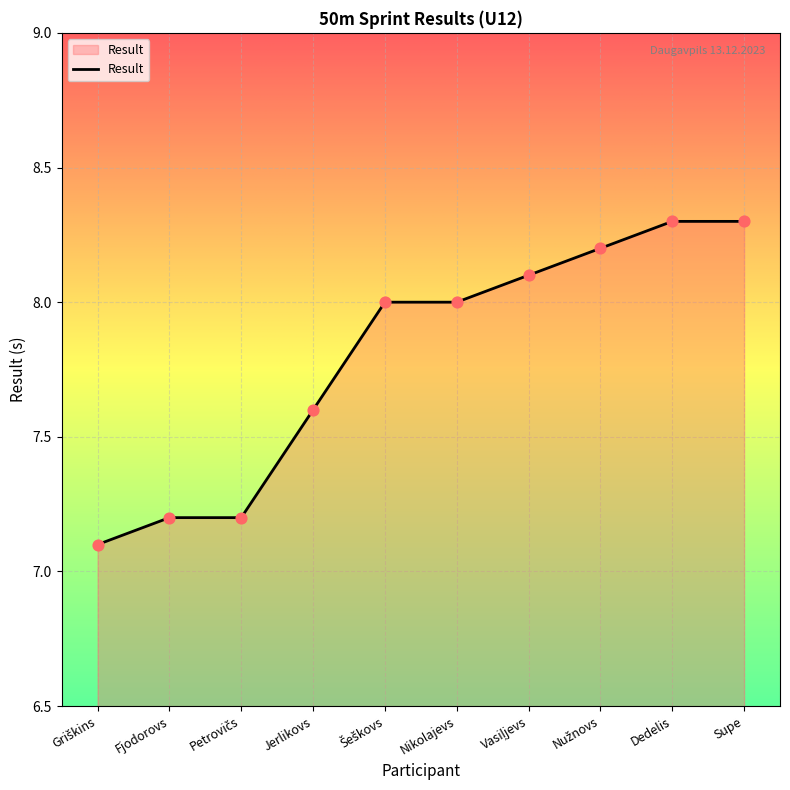

Which has a higher value, Nikolajevs or Supe?

Supe